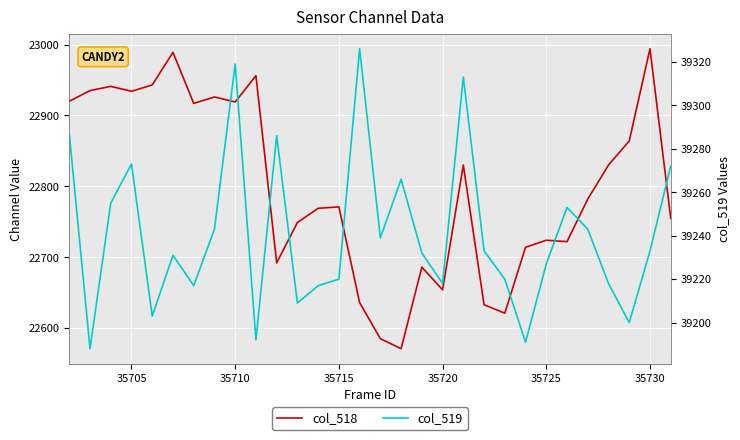

True or false: col_518 has a value of 38913 at 19.

False